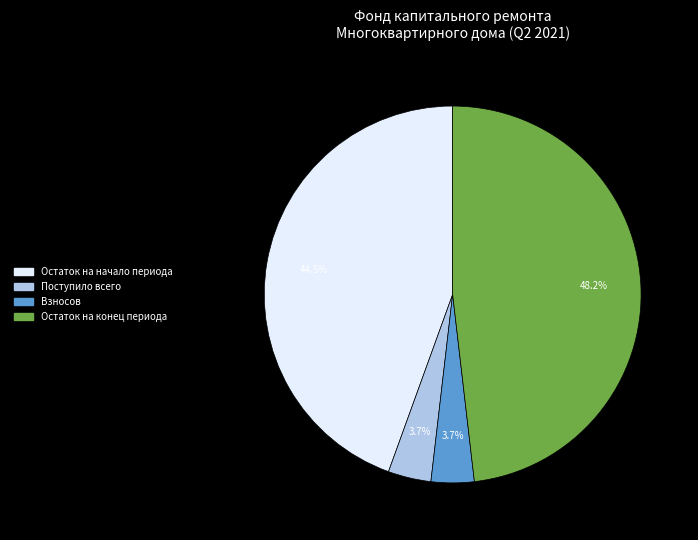

How many segments does this pie chart have?

4